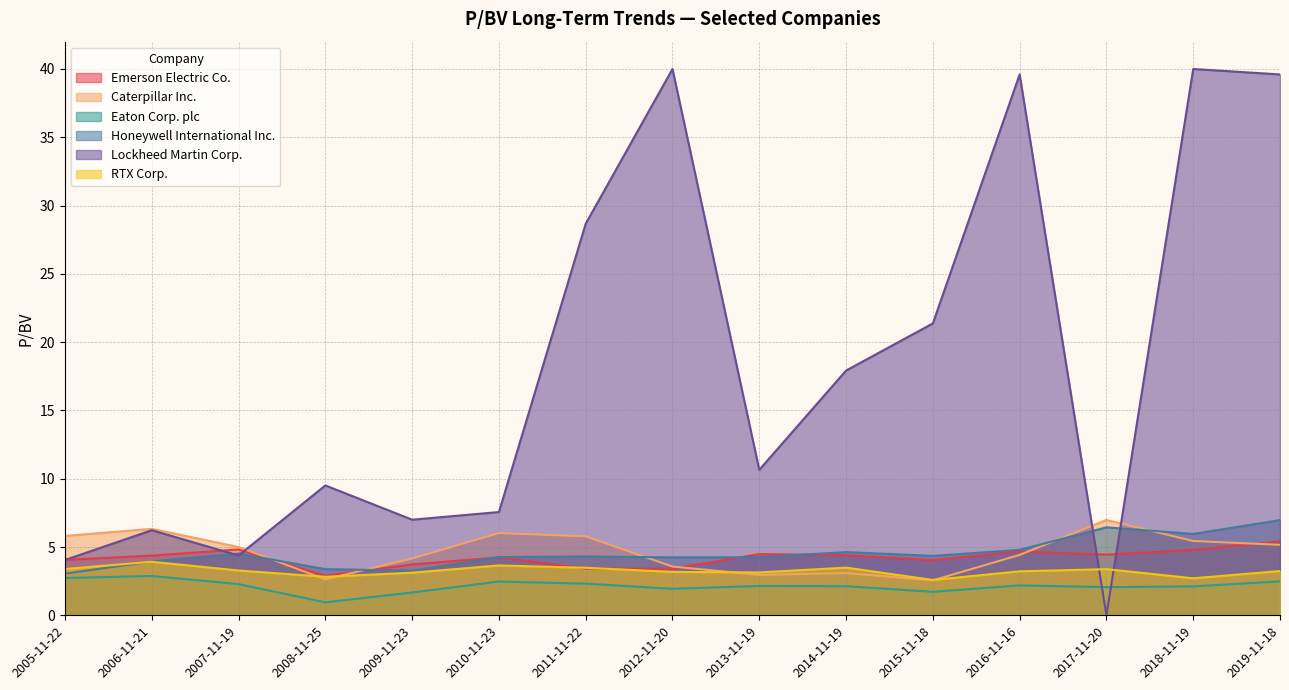

What is the sum of the Caterpillar Inc. values at 2016-11-16 and 2018-11-19?

9.9